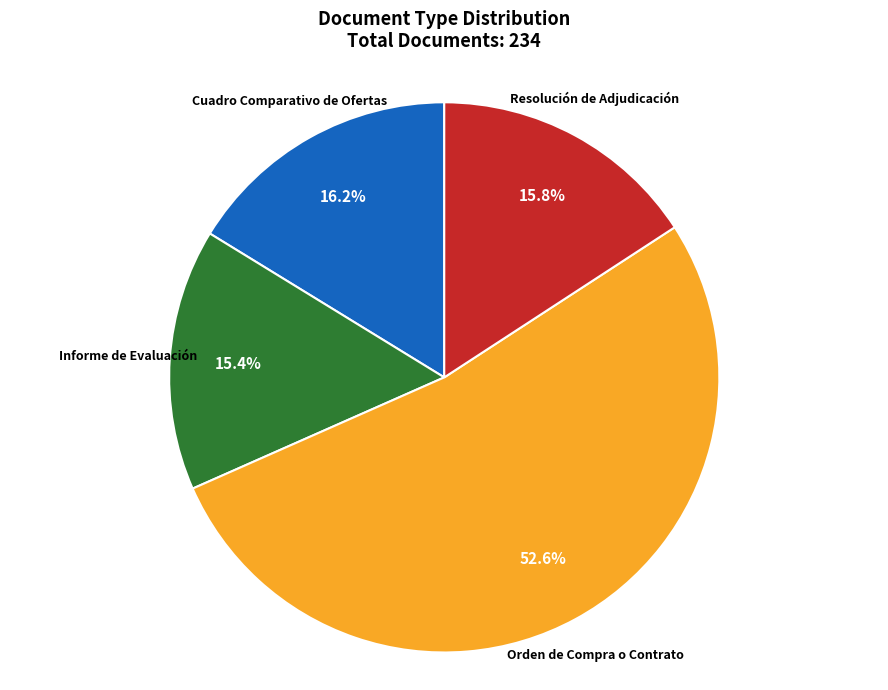

Is there any slice that represents more than half of the pie?

Yes